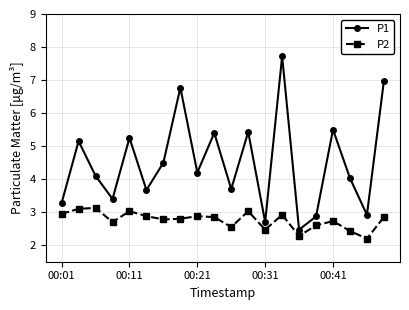

Which series has the largest range (max minus min)?

P1